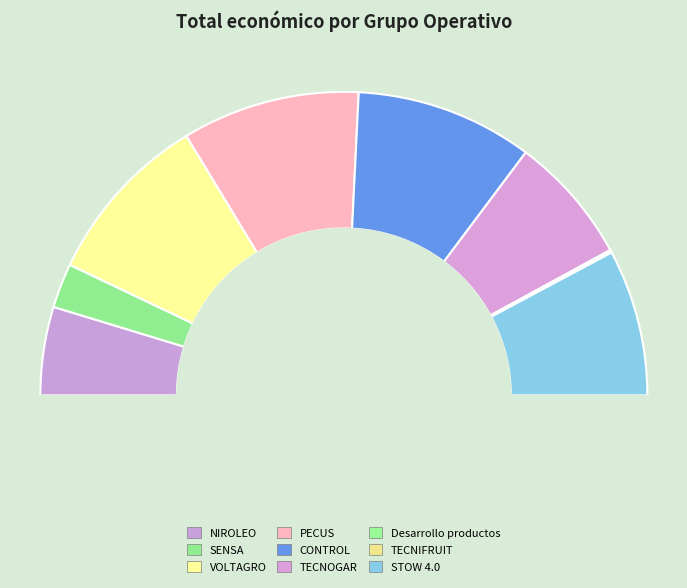

What percentage is NOT represented by TECNIFRUIT?

99.9%